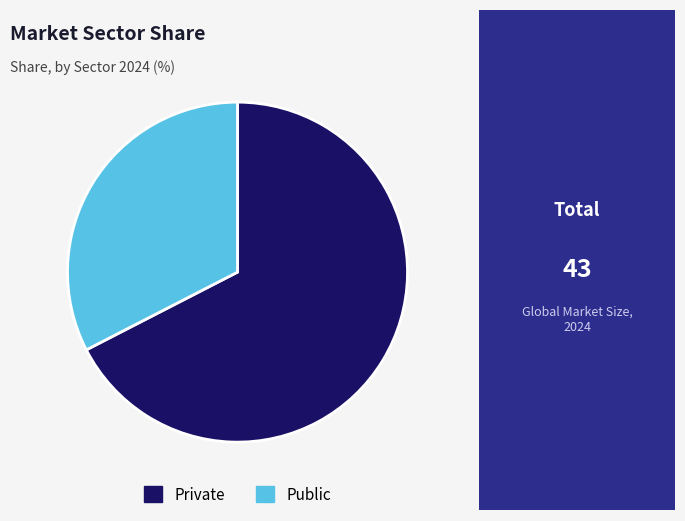

Is there any slice that represents more than half of the pie?

Yes